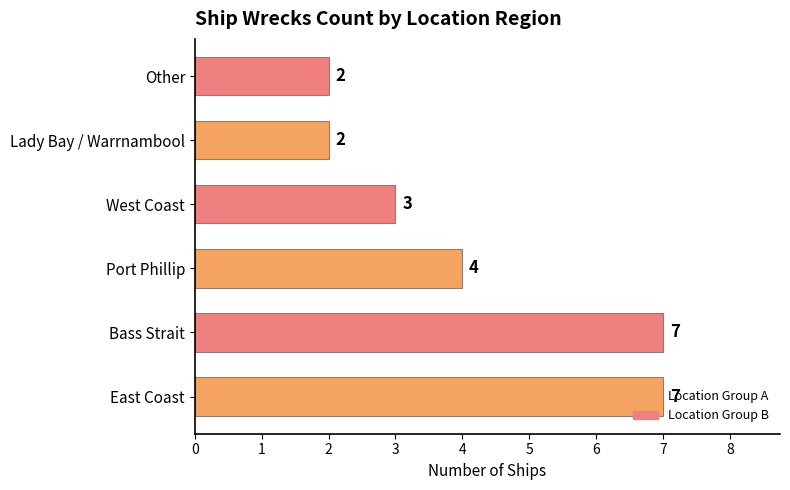

True or false: the data shows 2 at Lady Bay / Warrnambool.

True